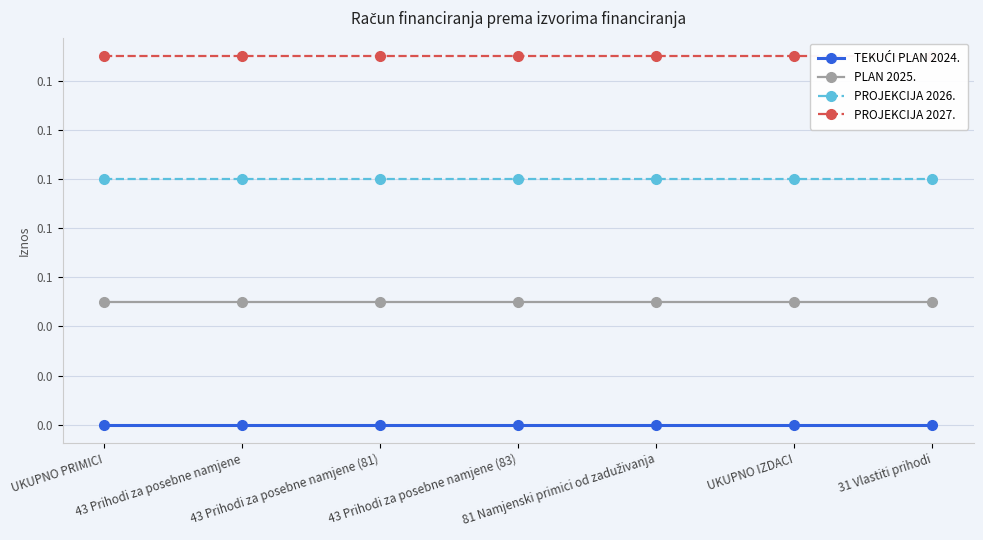

Which category has the highest value in the PLAN 2025. series?

UKUPNO PRIMICI